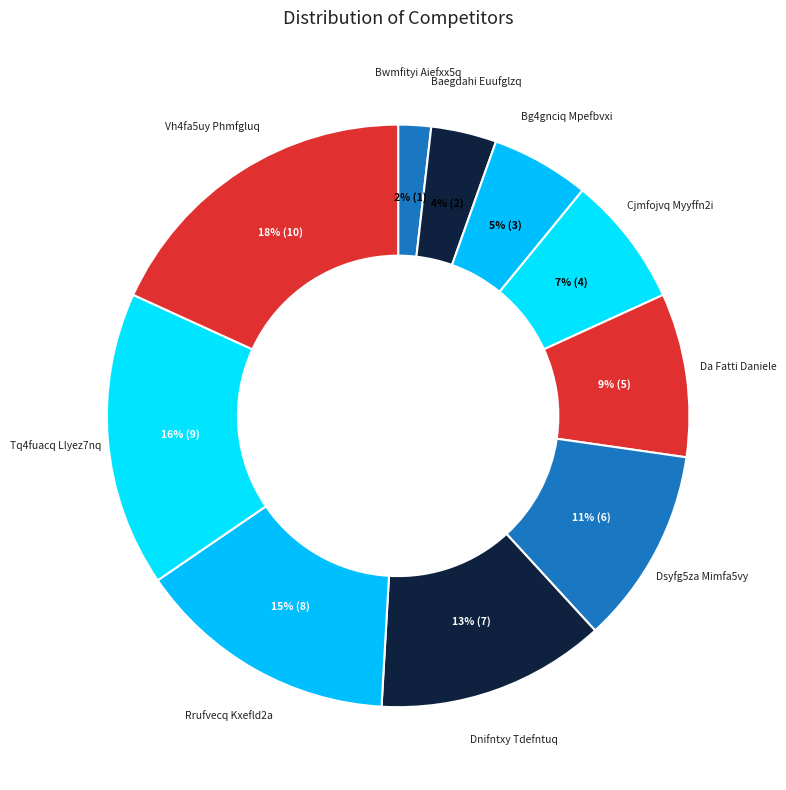

What percentage is the Rrufvecq Kxefld2a slice, to the nearest percent?

15%